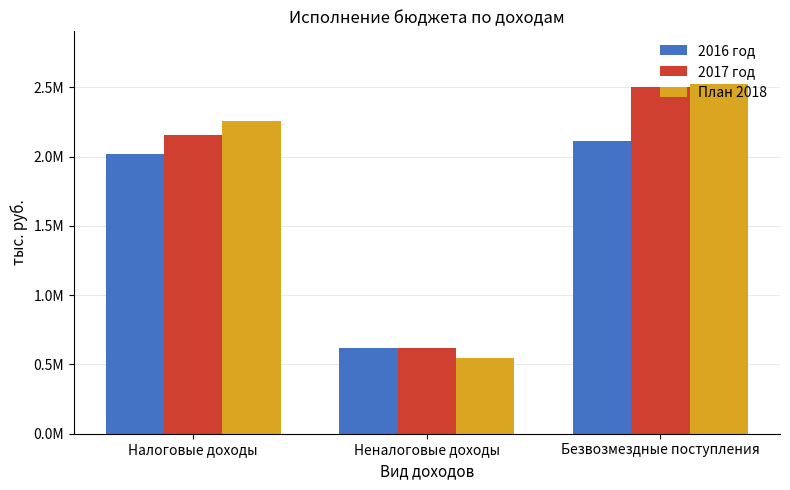

What is the label of the 2nd bar from the right?

Неналоговые доходы